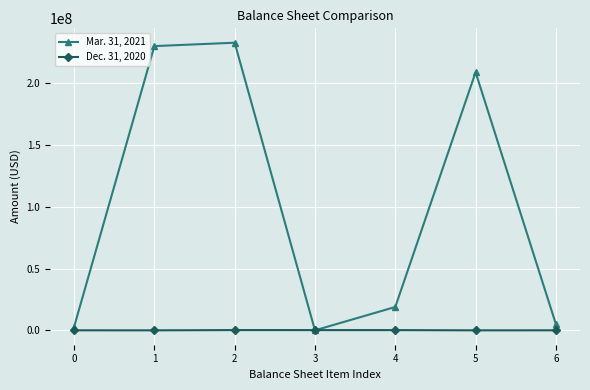

True or false: Mar. 31, 2021 has more than 0 interior local peaks.

True